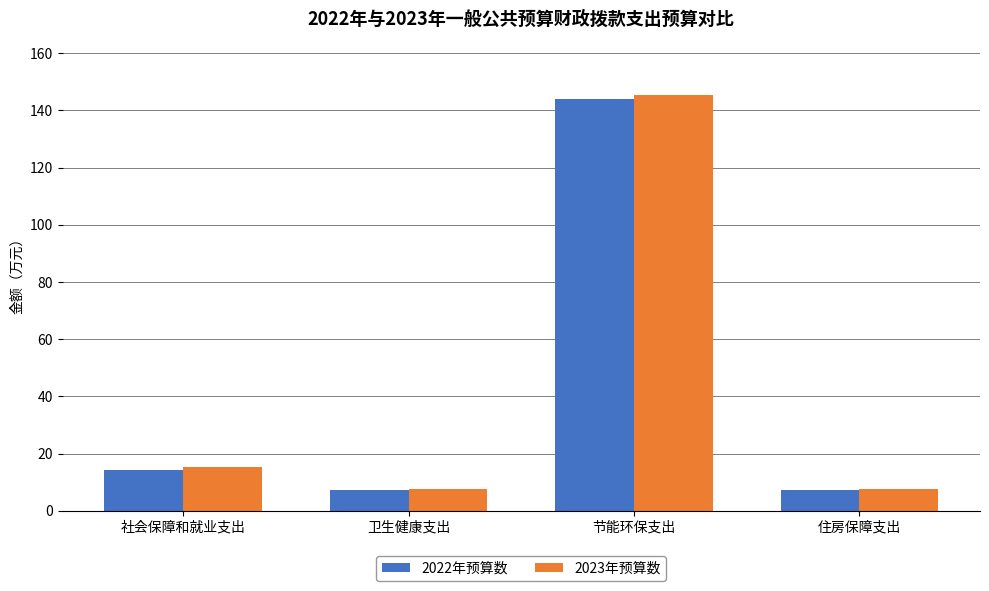

At which category does the chart reach its peak across all series?

节能环保支出